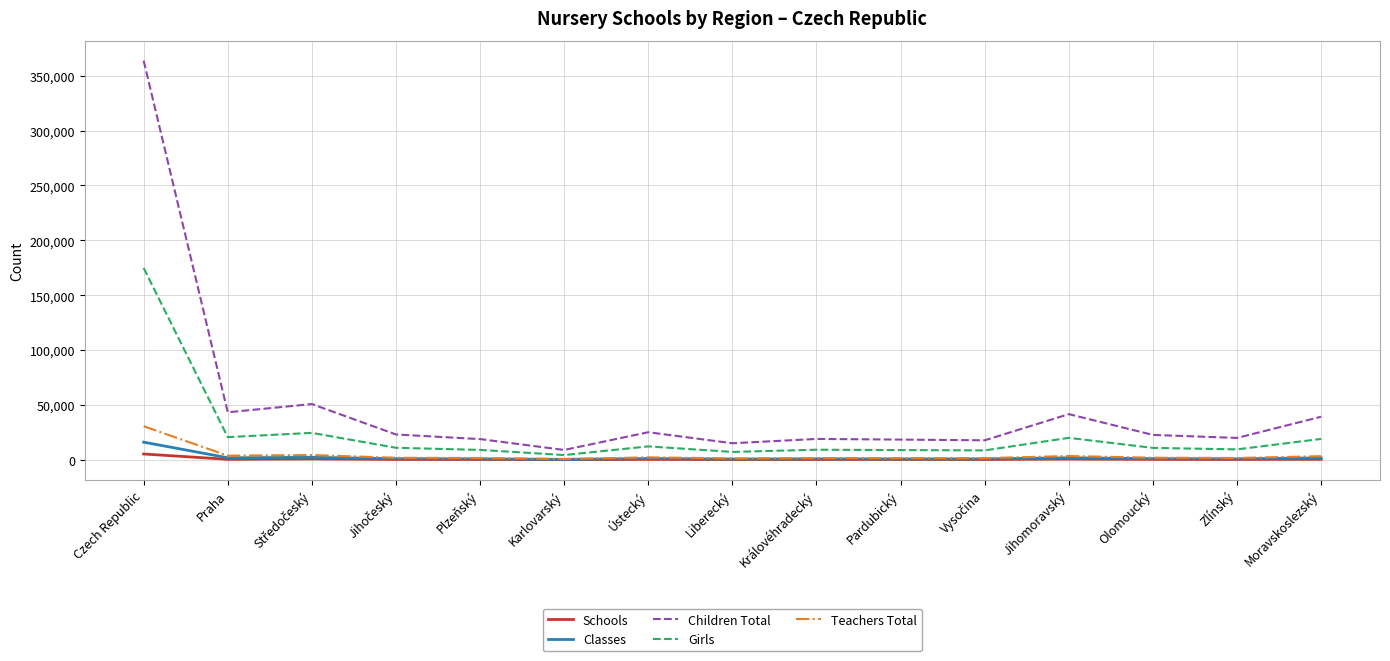

What is the difference between the maximum and minimum values in the Classes series?

15682.0